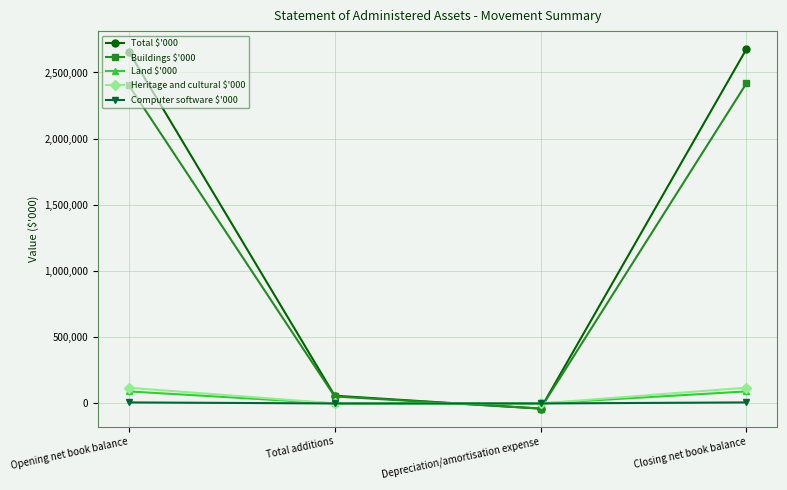

Which series has the widest spread of values?

Total $'000